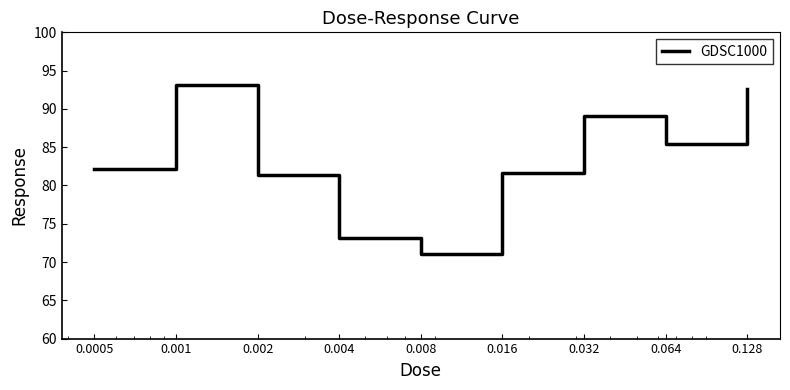

Does the chart display data point markers on the line(s)?

No